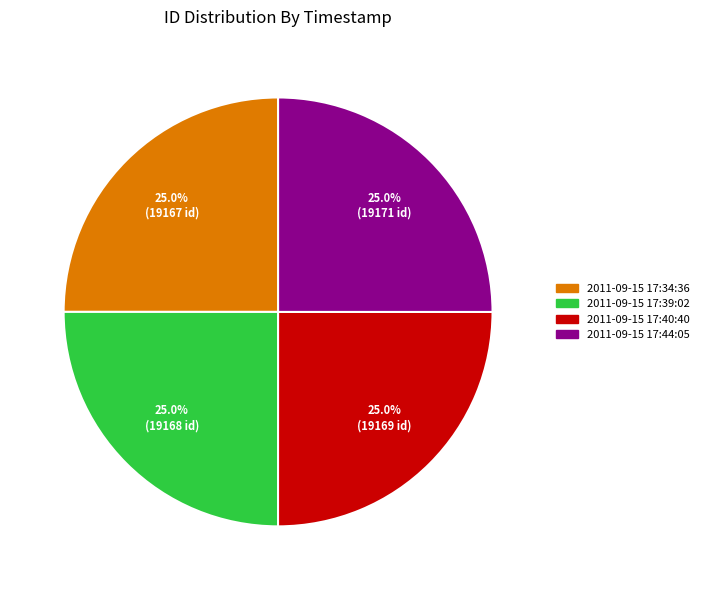

To the nearest percent, what percentage of the pie is 2011-09-15 17:34:36?

25%